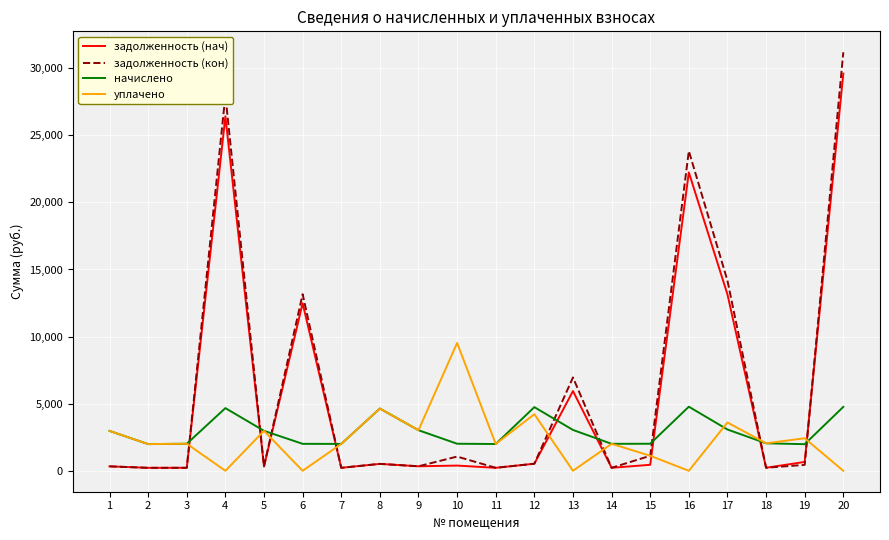

Which series has the largest range (max minus min)?

задолженность (кон)